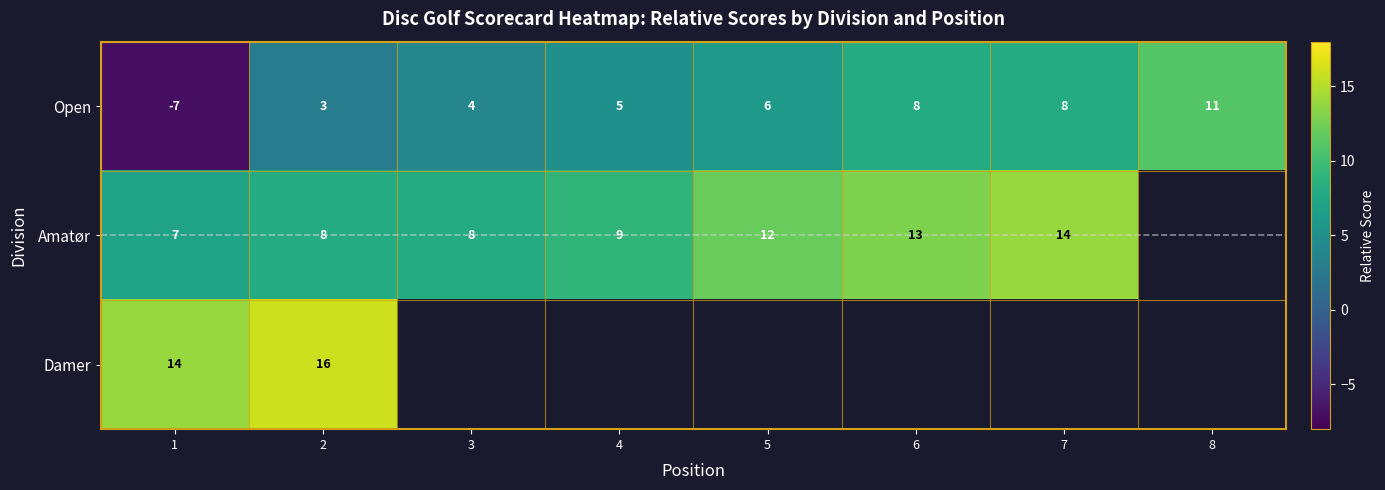

At how many categories does at least one series exceed 6?

8